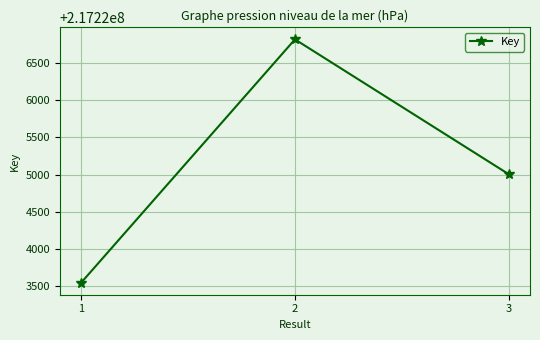

What is the difference between the maximum and minimum values?

3271